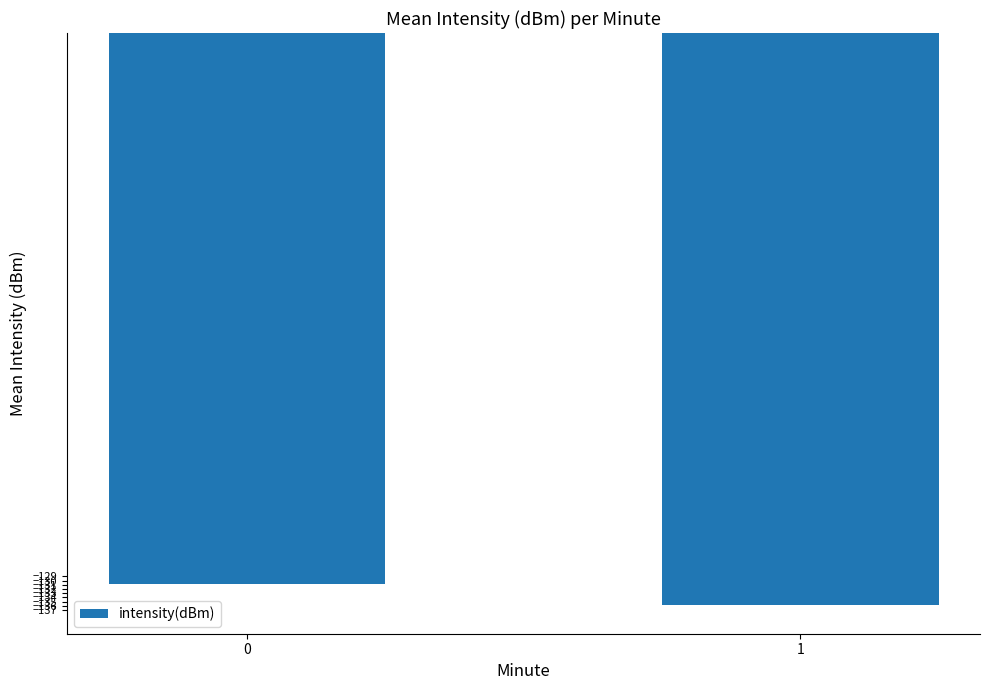

Does the chart contain any negative values?

Yes